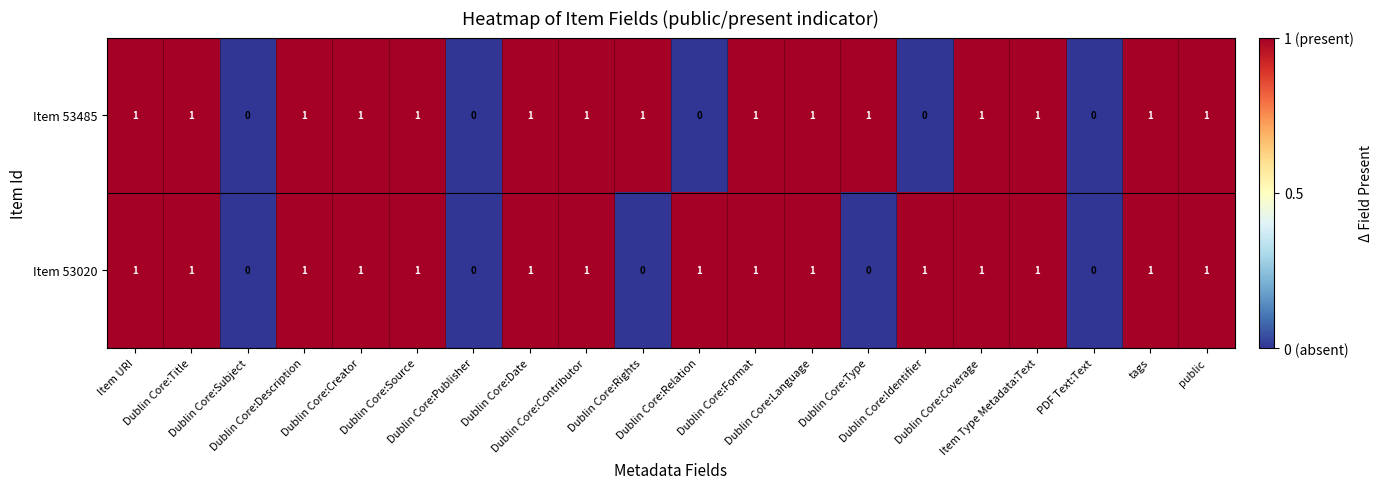

Count the Item 53020 values in the range 1 to 2.

15